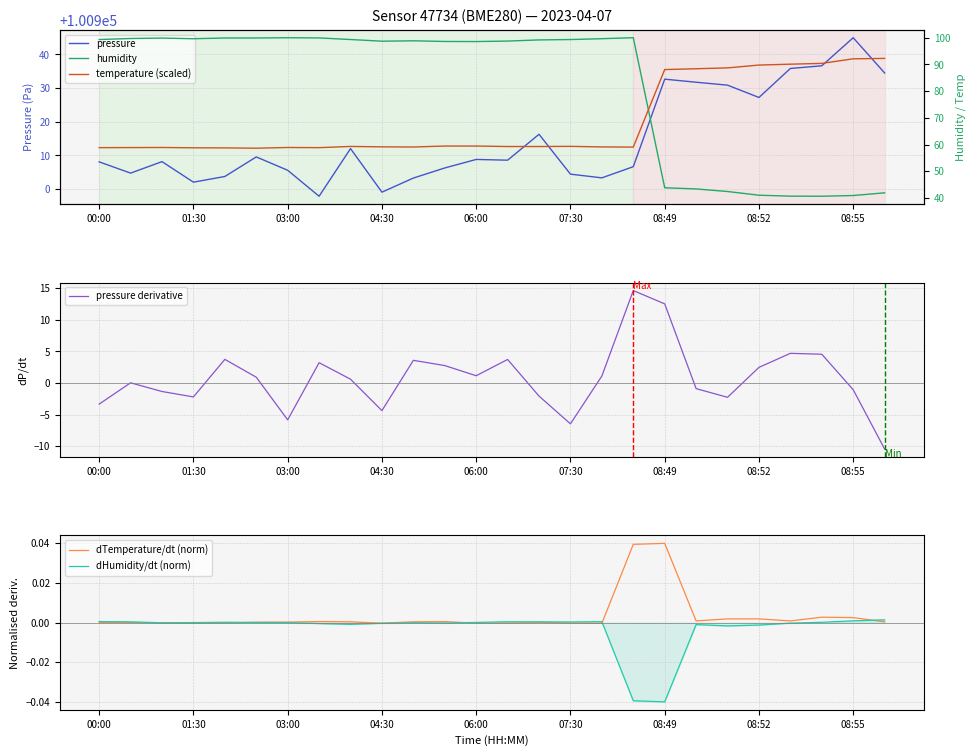

What is the maximum value for pressure derivative?

14.7